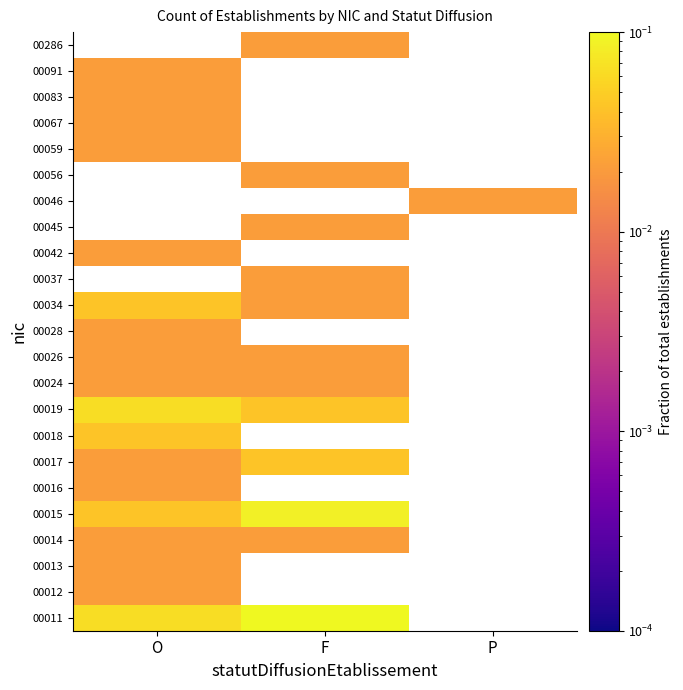

Count the number of data series in this chart.

23